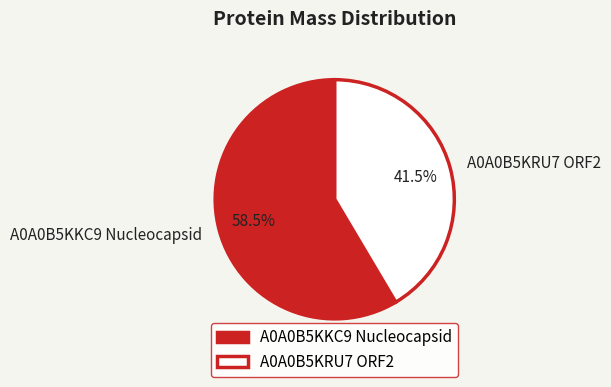

Is there a majority slice in this chart?

Yes